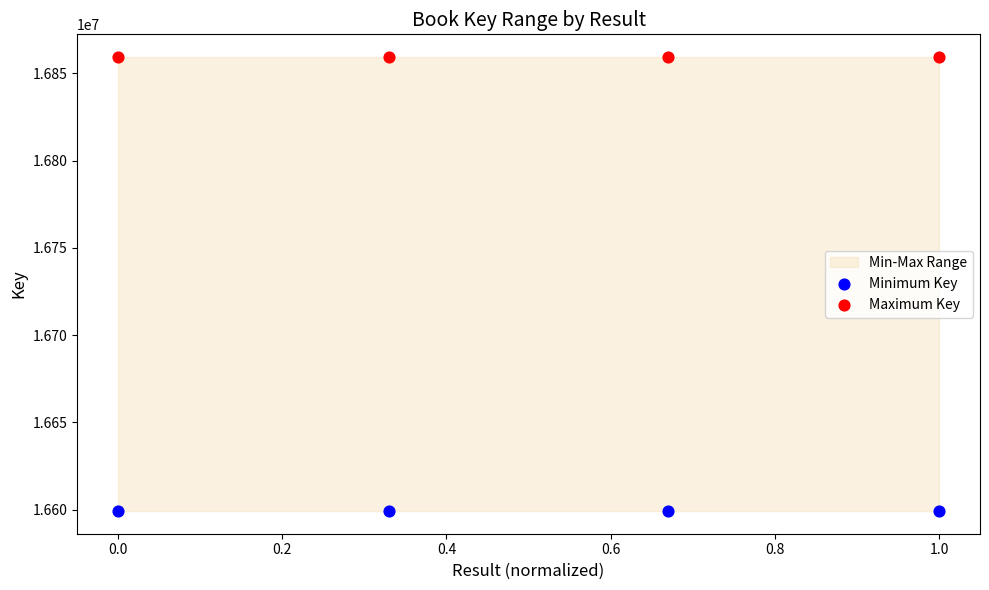

Which series reaches the minimum Y coordinate?

Minimum Key